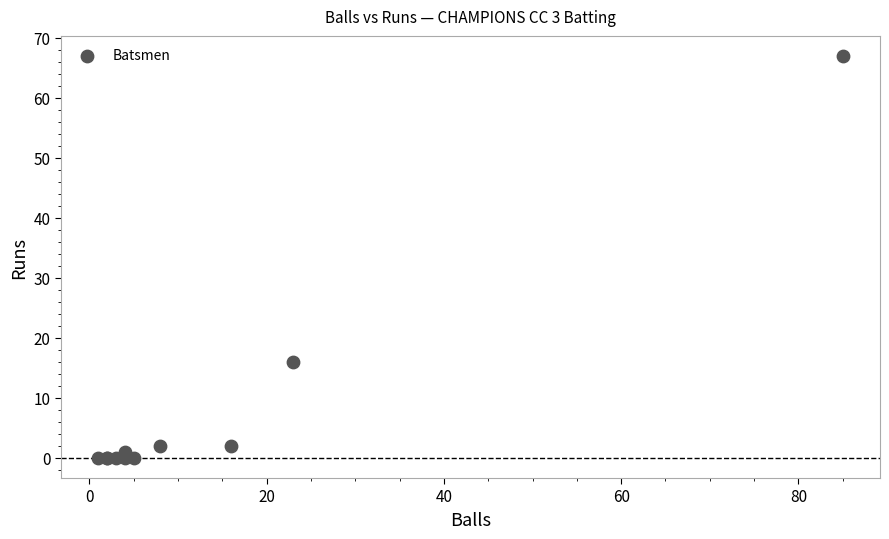

What Y value in the scatter plot is closest to 33?

16